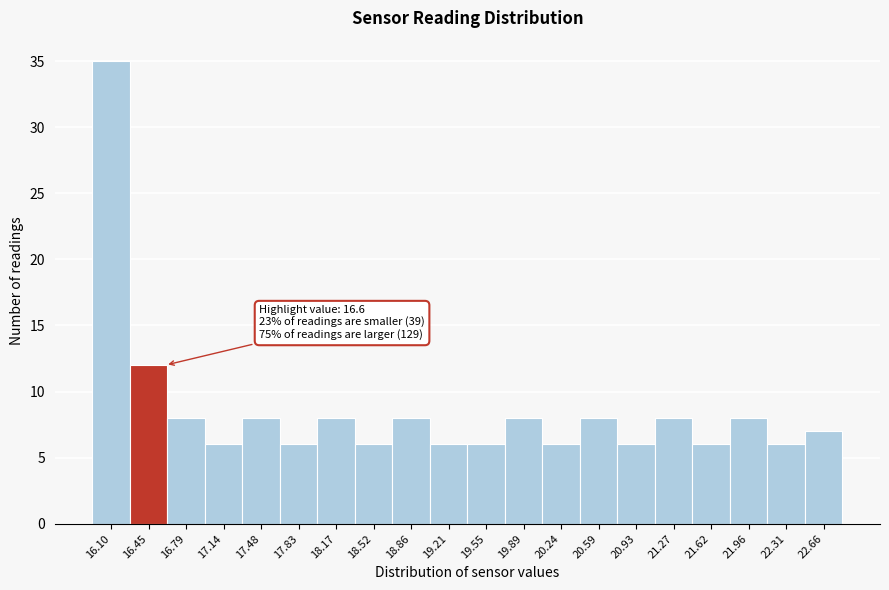

Reading left to right, transcribe all the data shown in this chart.

35	12	8	6	8	6	8	6	8	6	6	8	6	8	6	8	6	8	6	7